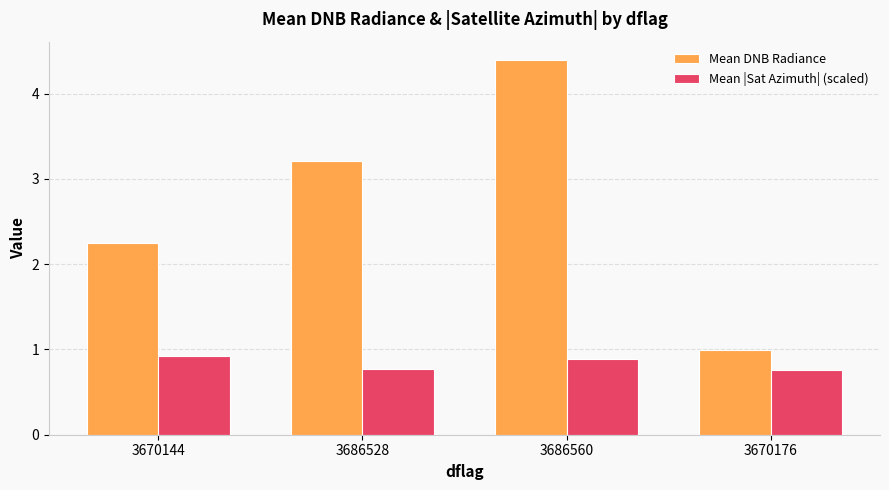

Which series has the largest total across all categories?

Mean DNB Radiance